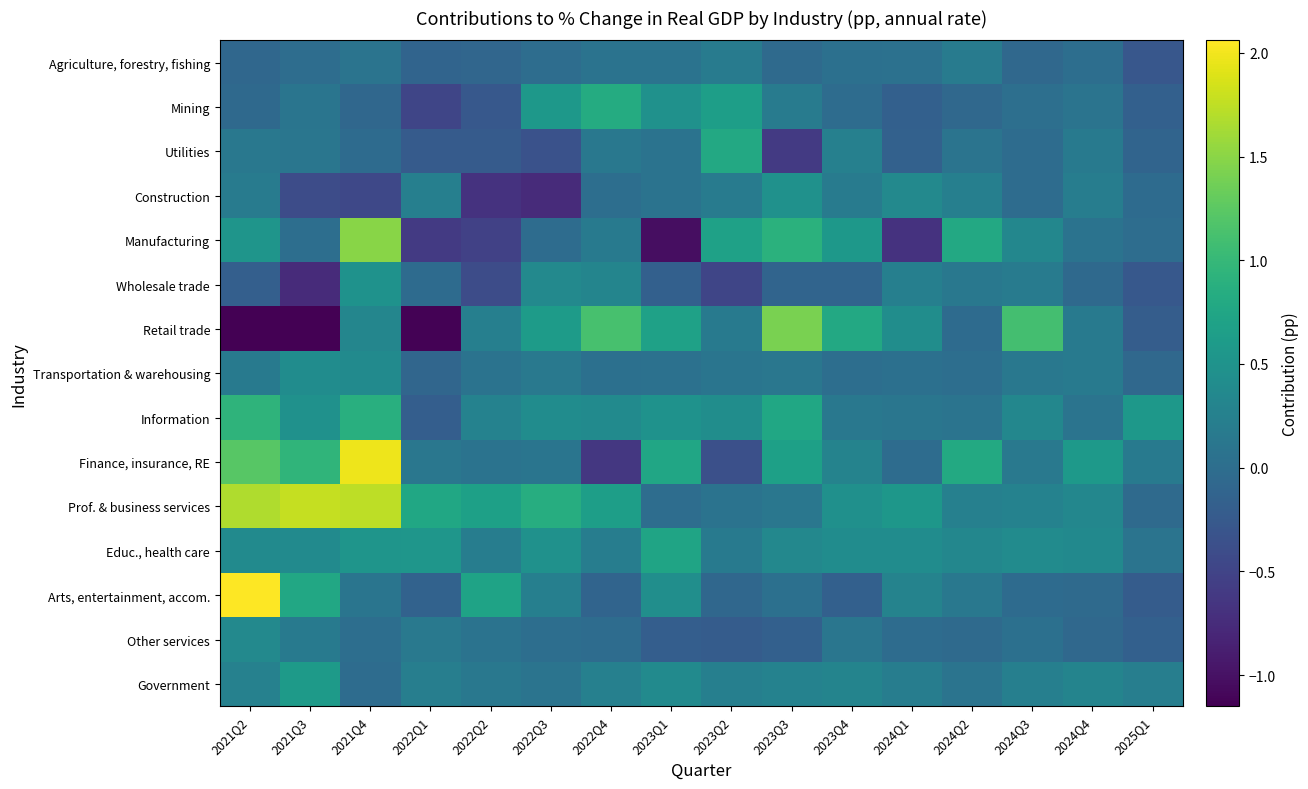

What is the smallest value displayed?

-1.1